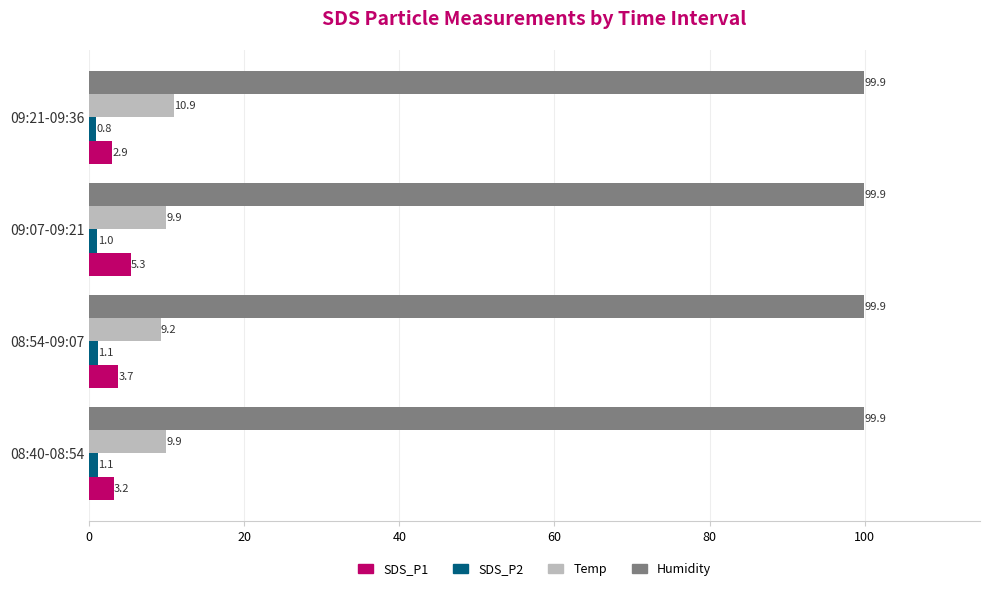

At which category is the sum across all series the highest?

09:07-09:21